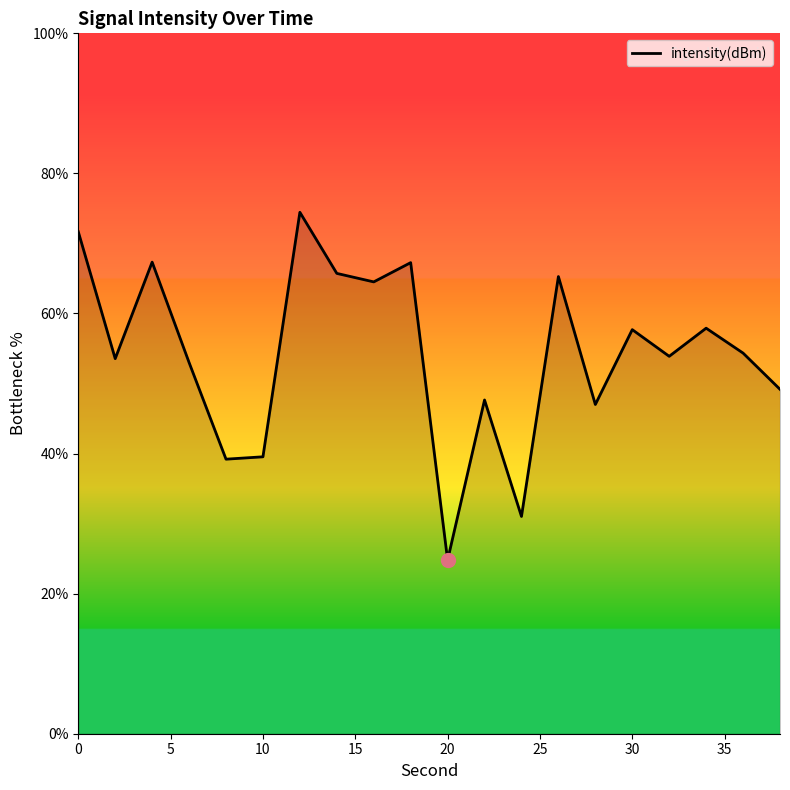

How many interior local valleys (lower than both neighbors) does the data have?

7